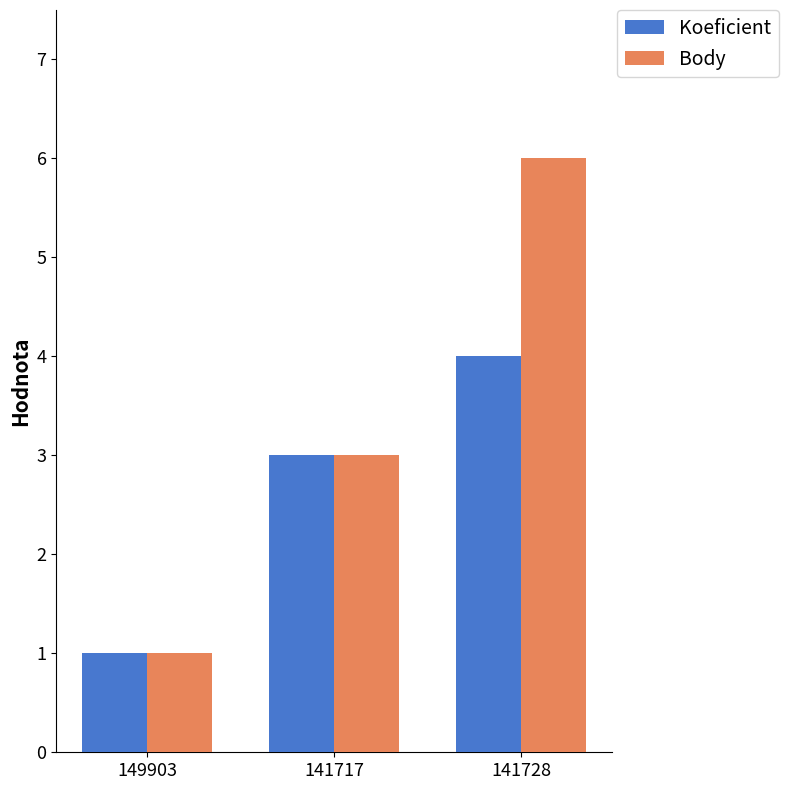

What is the difference between the Koeficient values at 141728 and 141717?

1